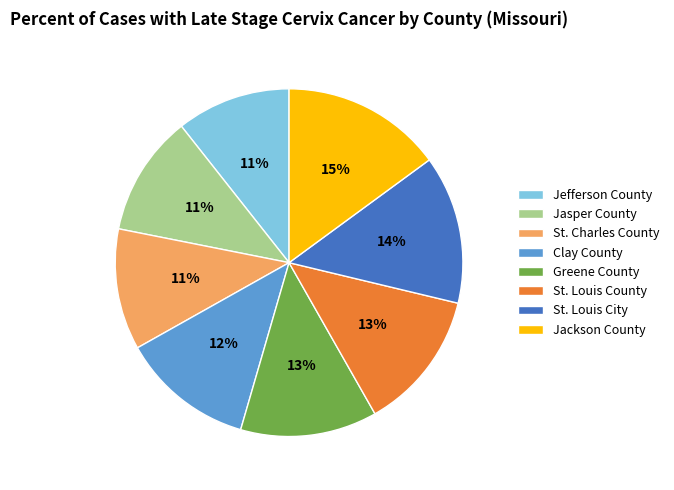

Which slice is the largest?

Jackson County